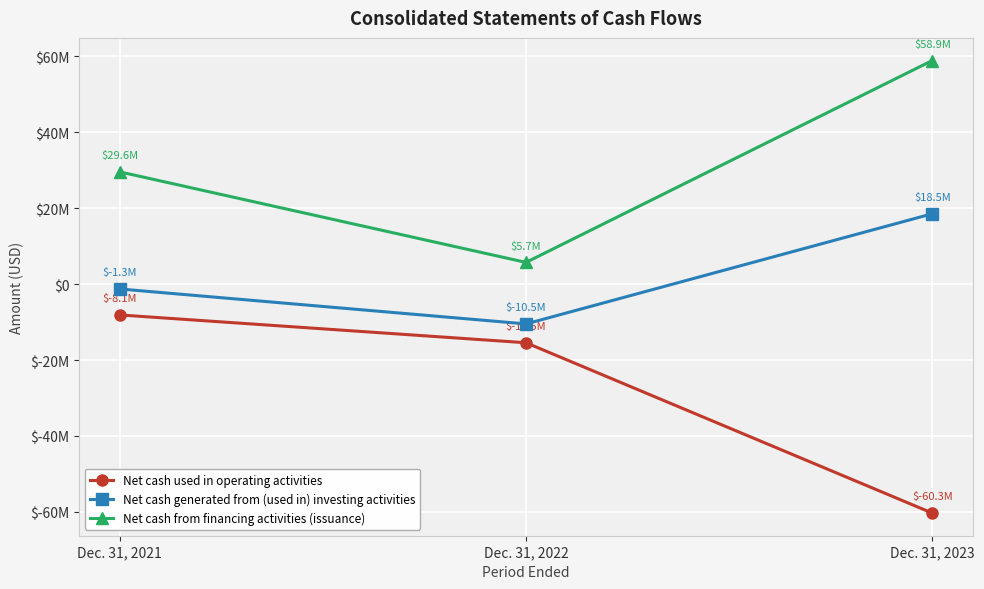

Is this an area chart (filled region under the line)?

No